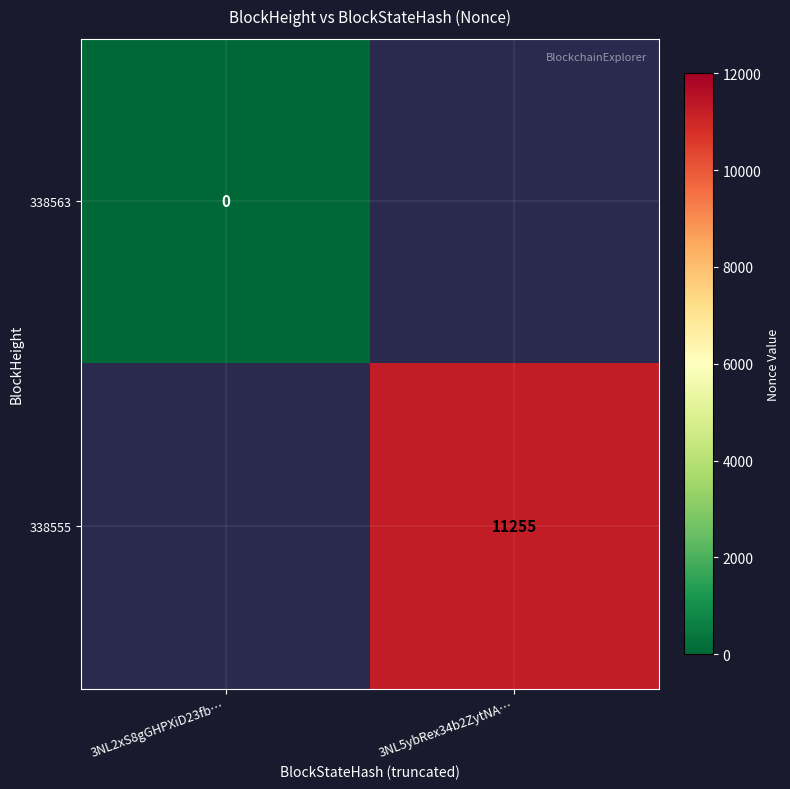

Is it true that 338555 equals 11255 at 3NL5ybRex34b2ZytNA…?

True